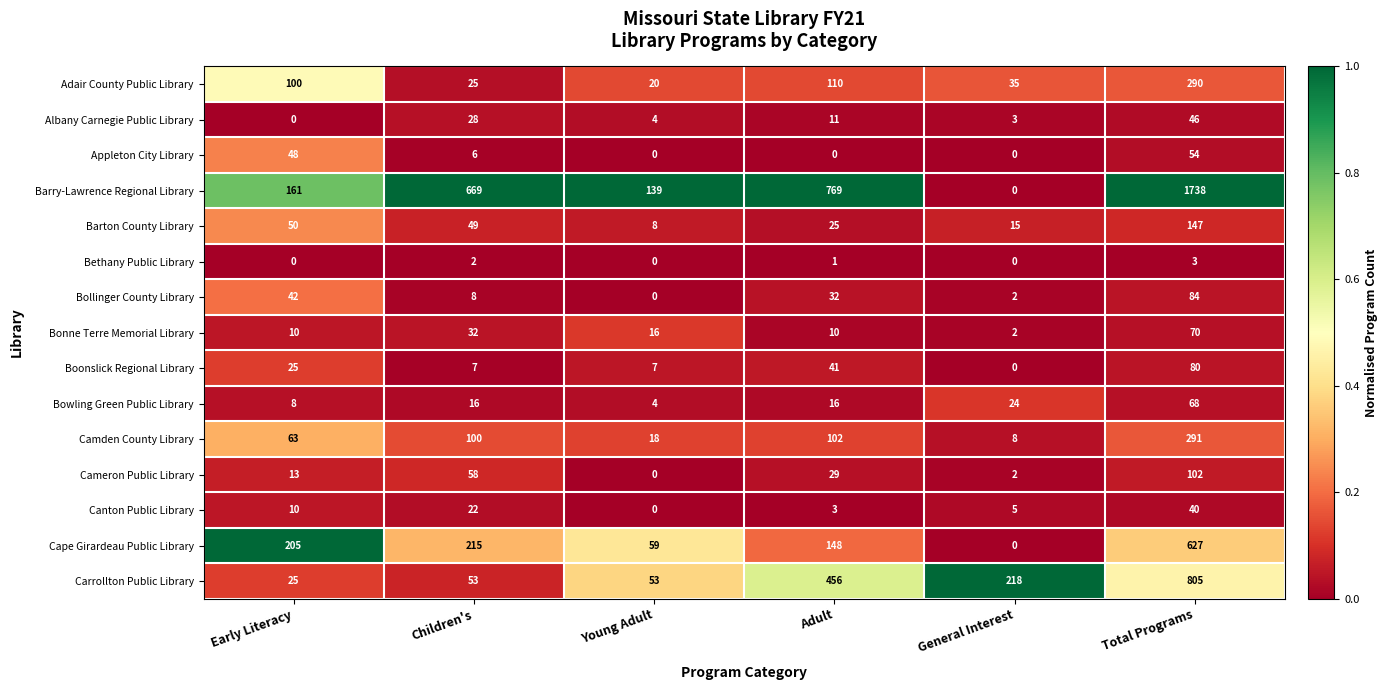

The value of Appleton City Library at Early Literacy is 78. True or false?

False